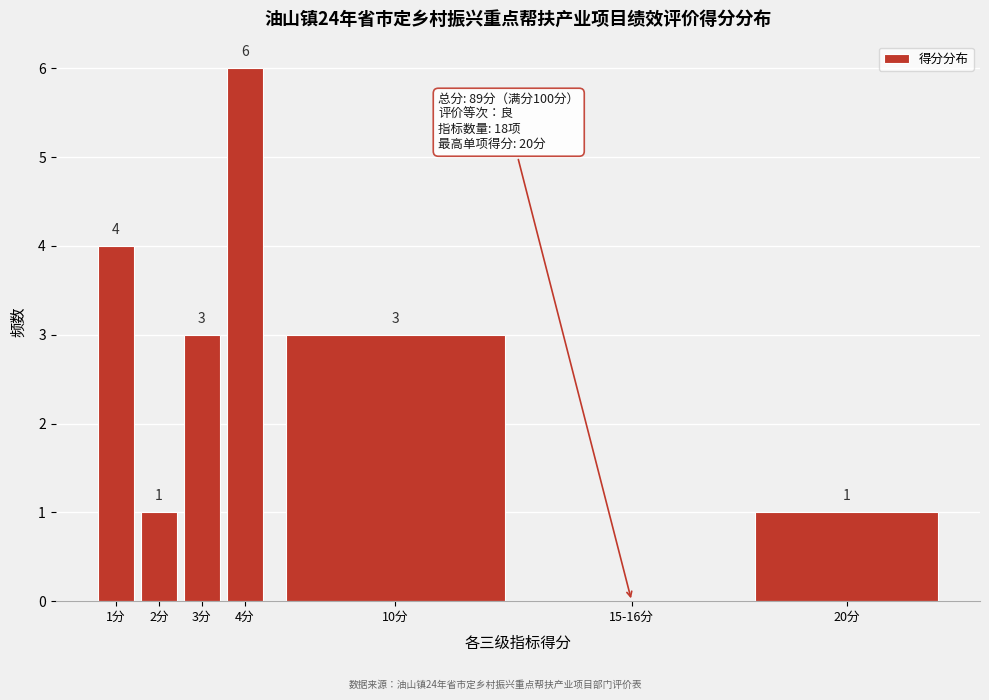

Reading left to right, extract all data points from this chart.

1分=4	2分=1	3分=3	4分=6	10分=3	15-16分=0	20分=1